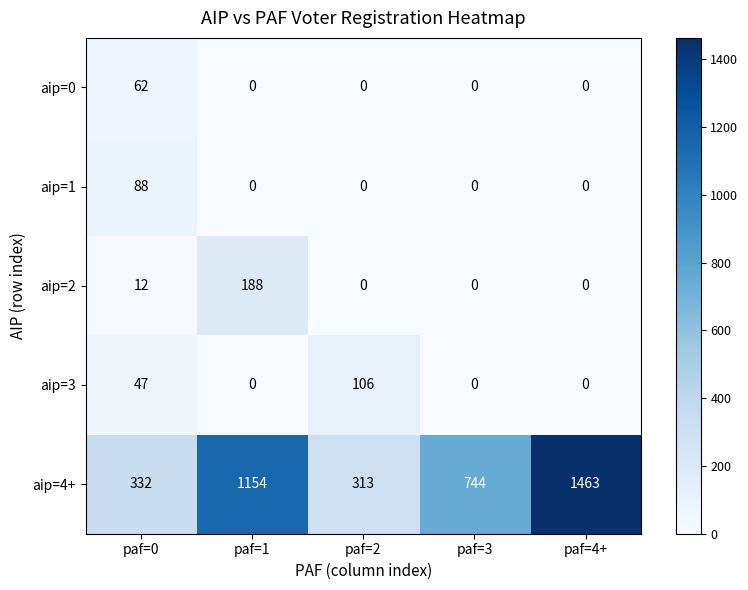

What is the difference between the highest and lowest values at paf=4+?

1463